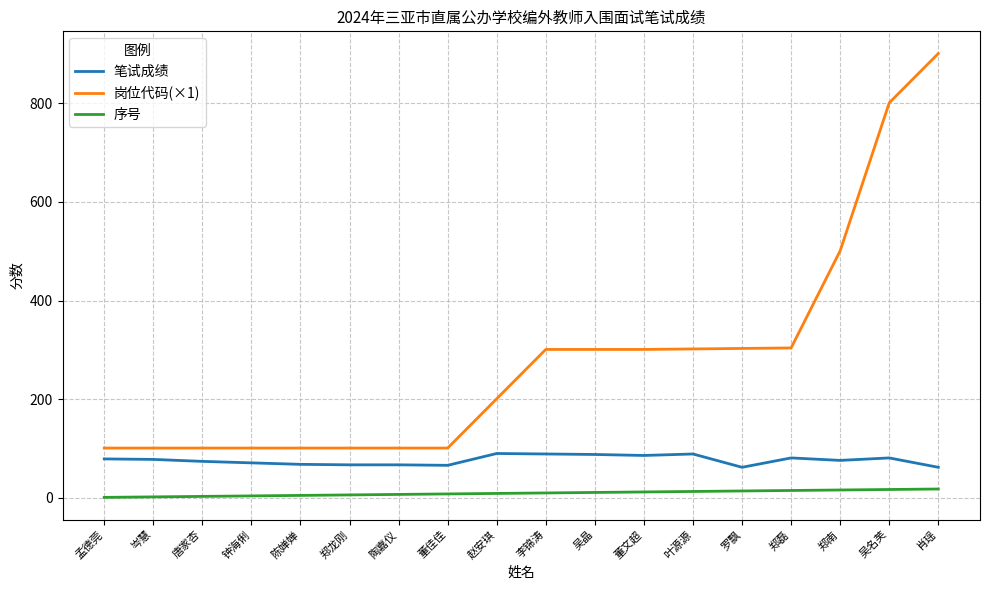

What is the greatest value displayed?

901